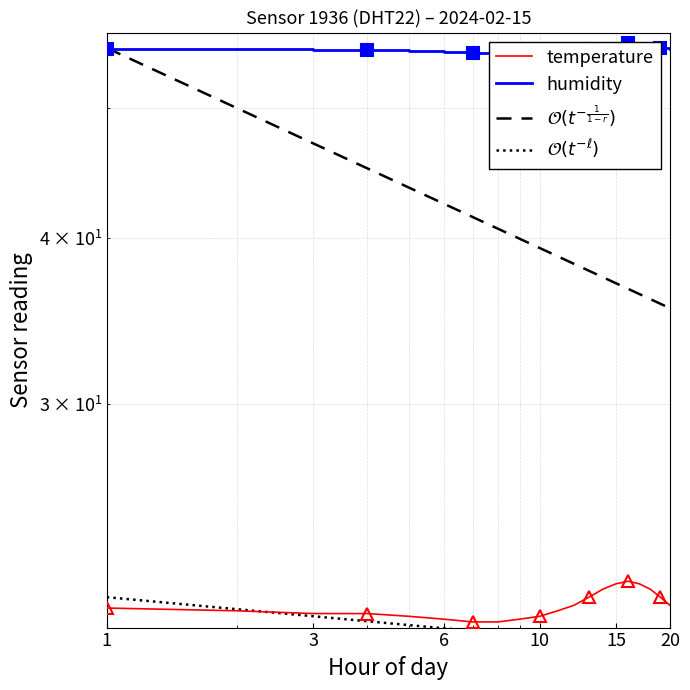

True or false: temperature has more than 0 points higher than both neighbors.

True